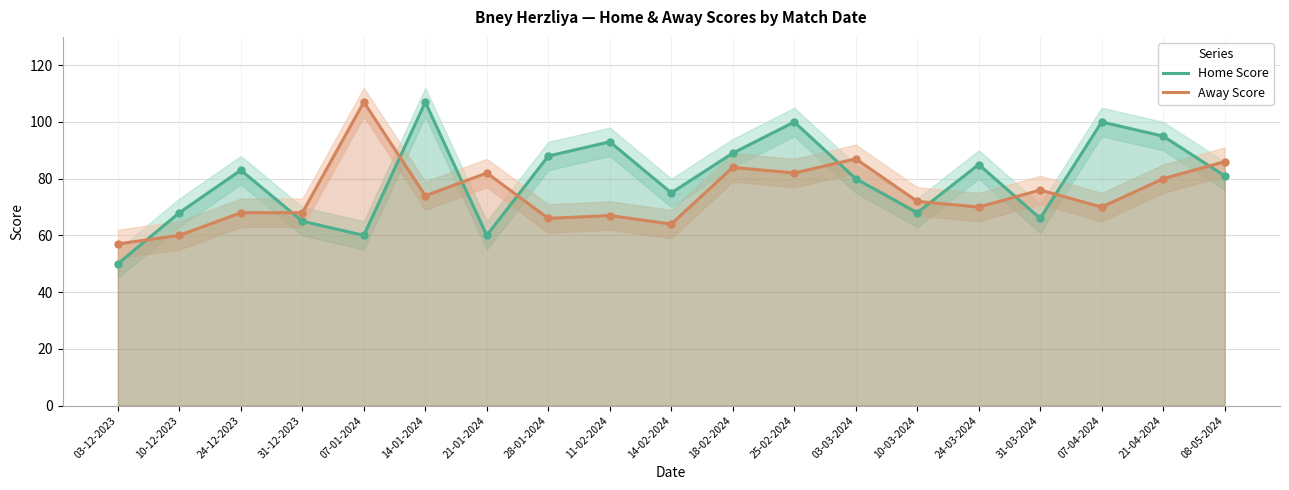

Which series has the largest range (max minus min)?

Home Score